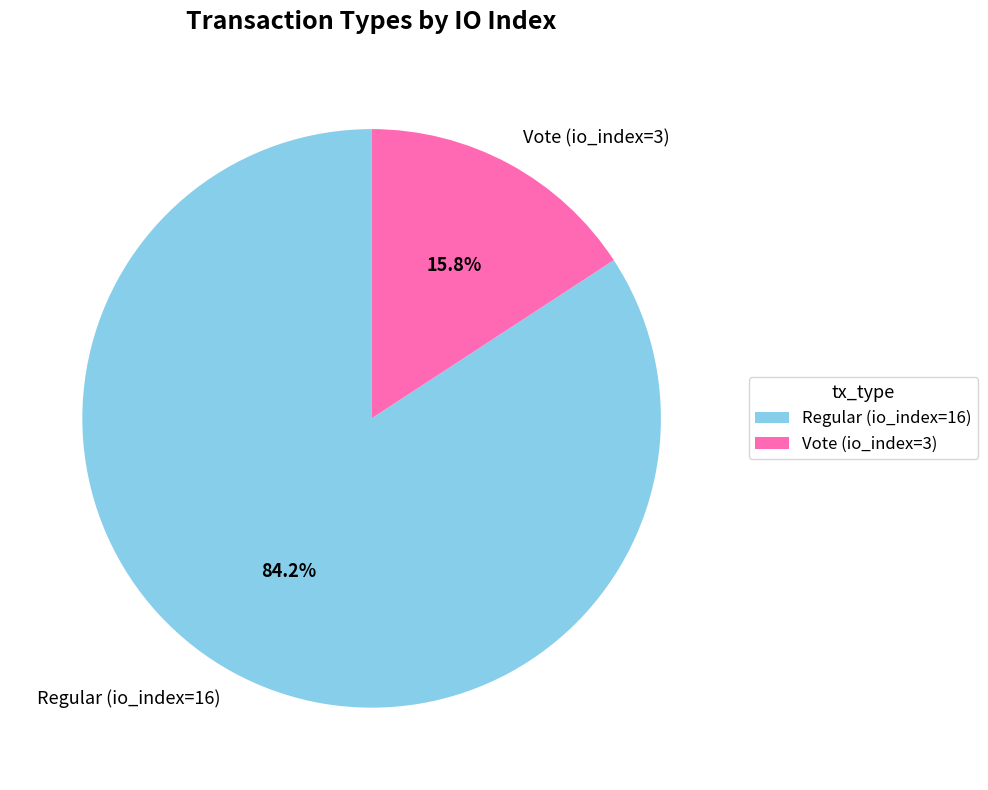

To the nearest percent, what is the average slice percentage?

50%